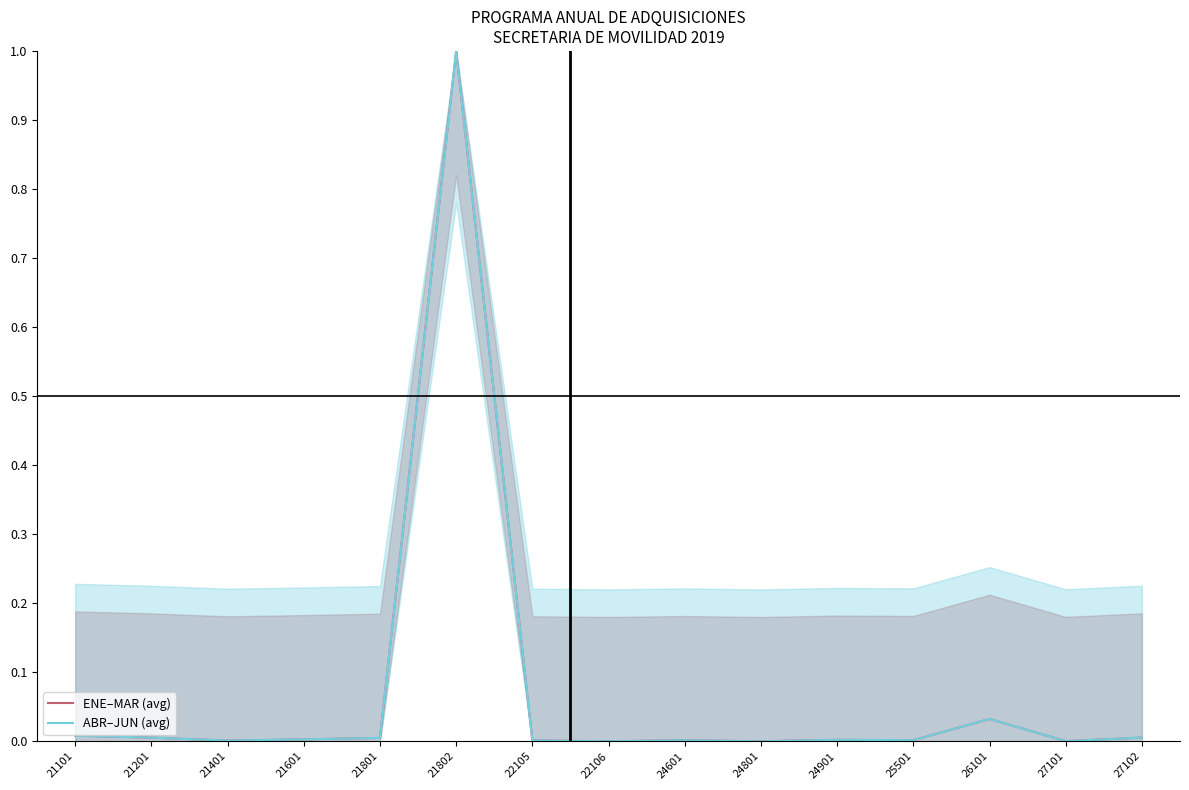

The ENE–MAR (avg) series shows 0.0 at 22105. True or false?

True